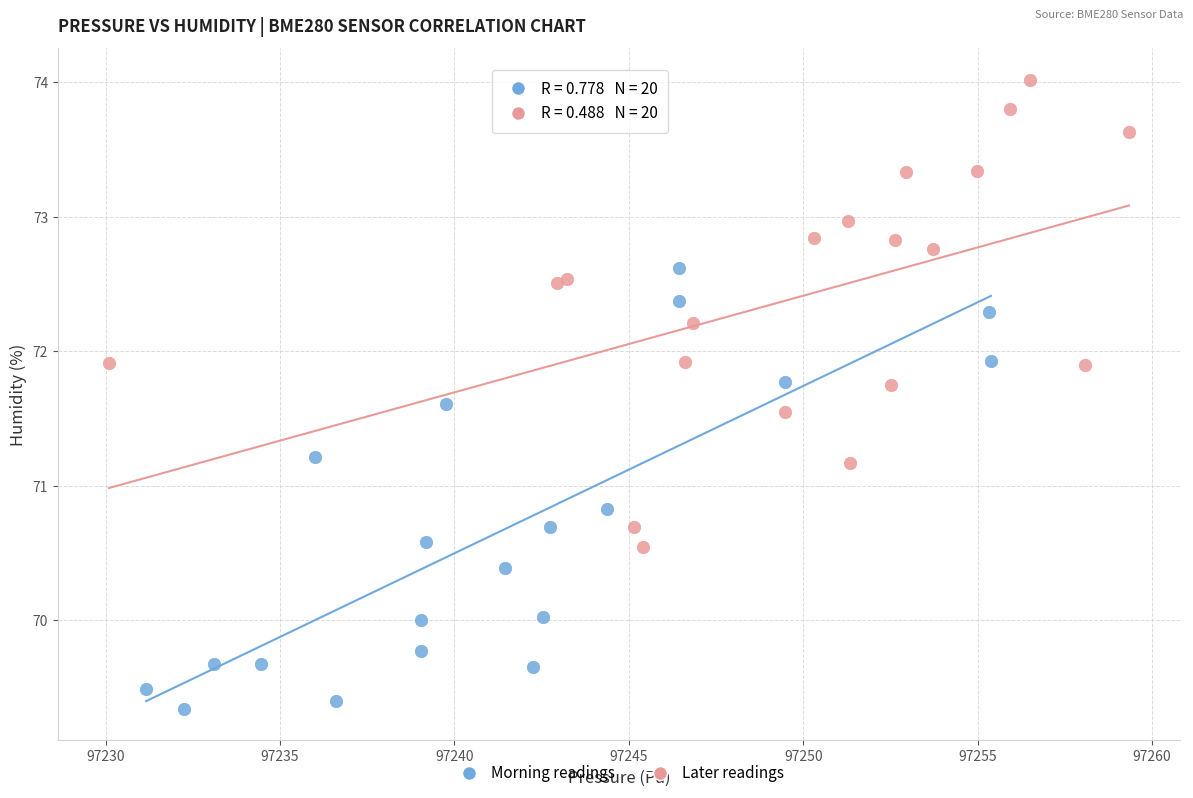

Which series contains the highest Y value?

Later readings